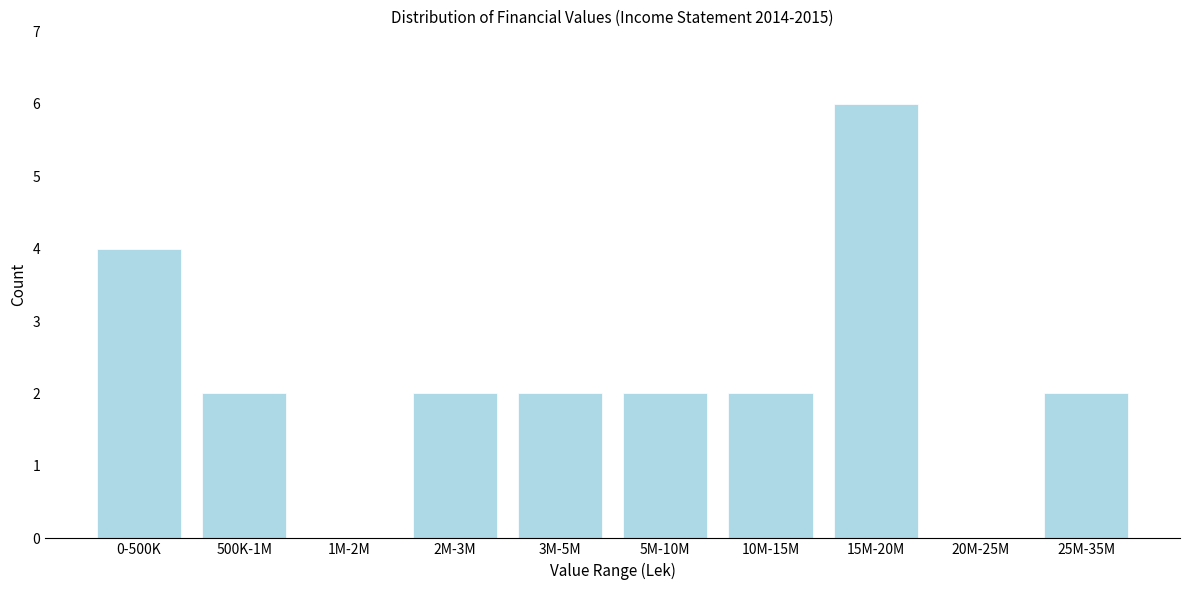

Reading left to right, extract all data points from this chart.

0-500K=4	500K-1M=2	1M-2M=0	2M-3M=2	3M-5M=2	5M-10M=2	10M-15M=2	15M-20M=6	20M-25M=0	25M-35M=2